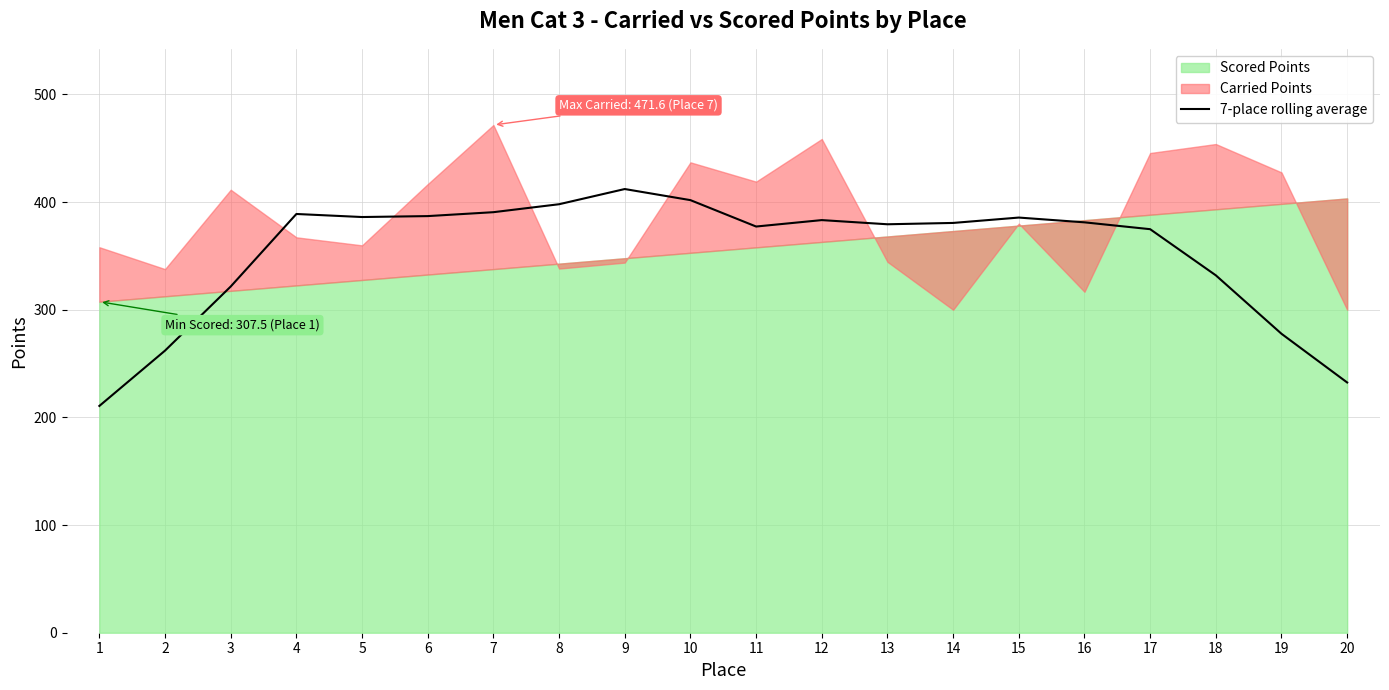

Reading left to right, list all the values displayed in this chart.

1=210.7	2=262.1	3=321.6	4=389.0	5=386.1	6=387.0	7=390.6	8=398.0	9=412.1	10=401.8	11=377.3	12=383.3	13=379.4	14=380.6	15=385.6	16=381.2	17=374.8	18=332.0	19=277.7	20=232.4